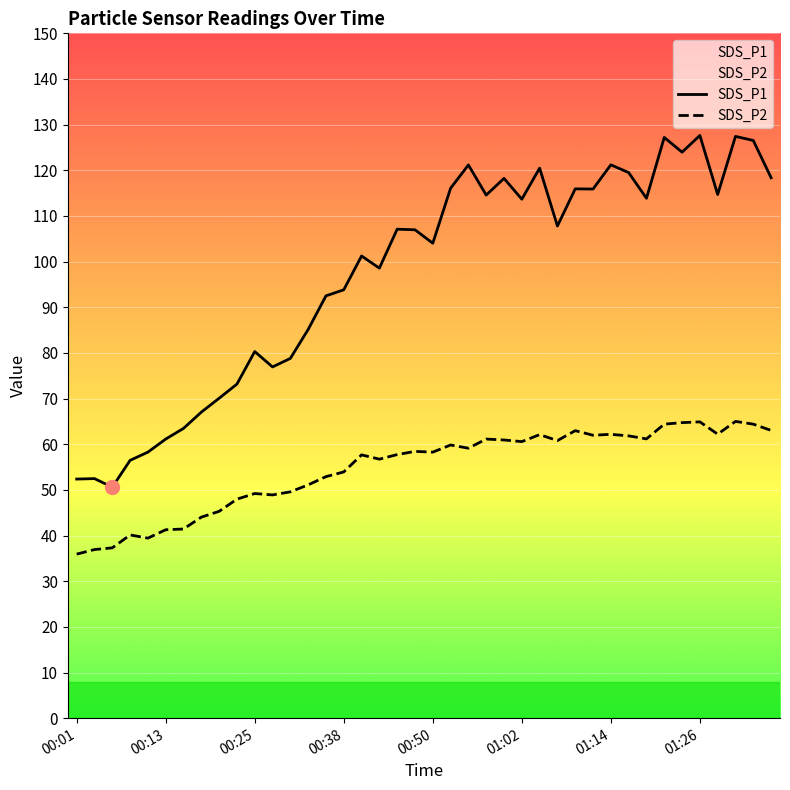

True or false: SDS_P1 and SDS_P2 cross at least once.

False